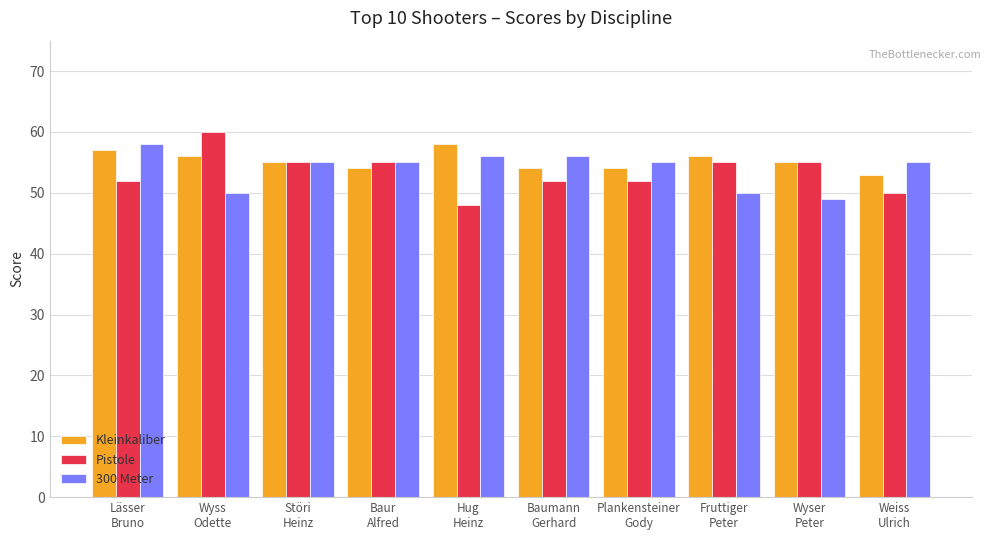

What is the approximate value of Pistole at Störi
Heinz?

55